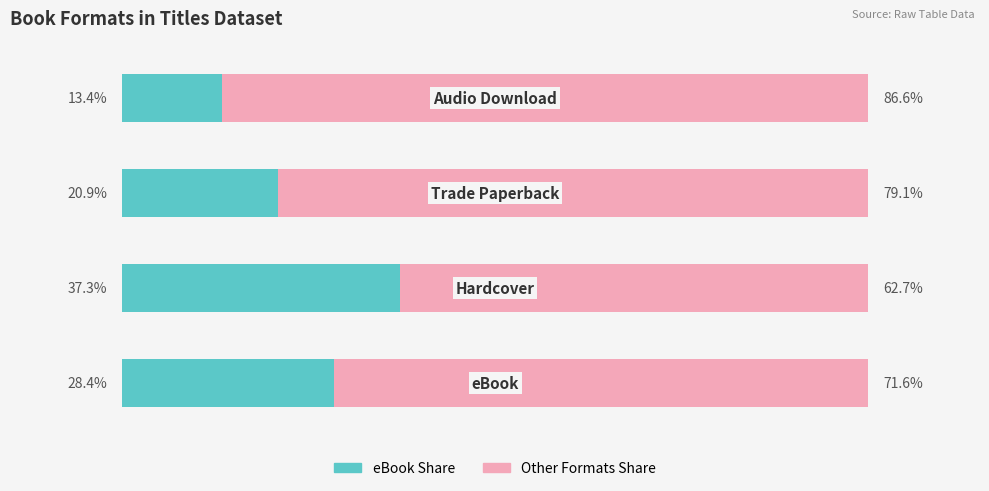

Reading left to right, what are all the values shown in this chart?

eBook/Left: 28.4	37.3	20.9	13.4
Other Formats/Right: 71.6	62.7	79.1	86.6